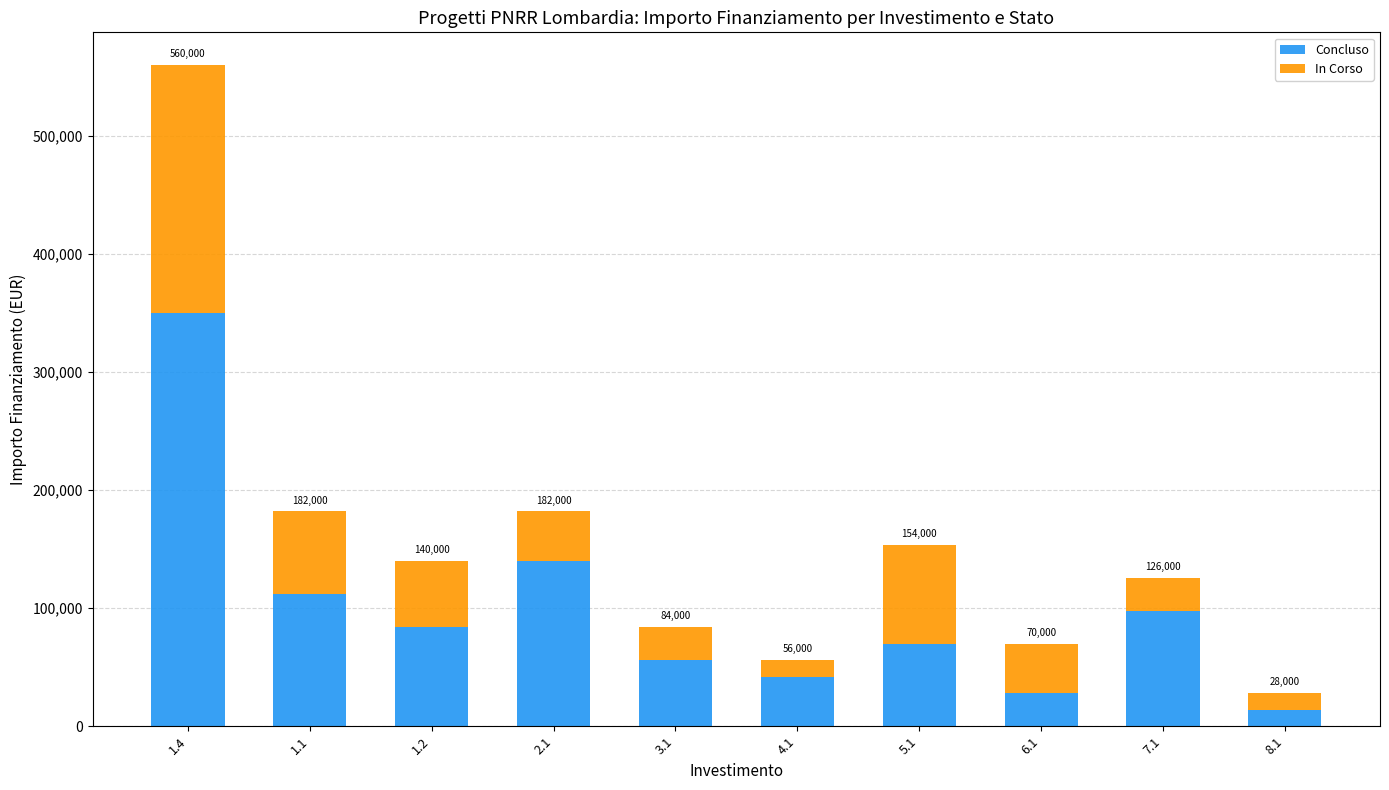

How many categories are shown in the chart?

10